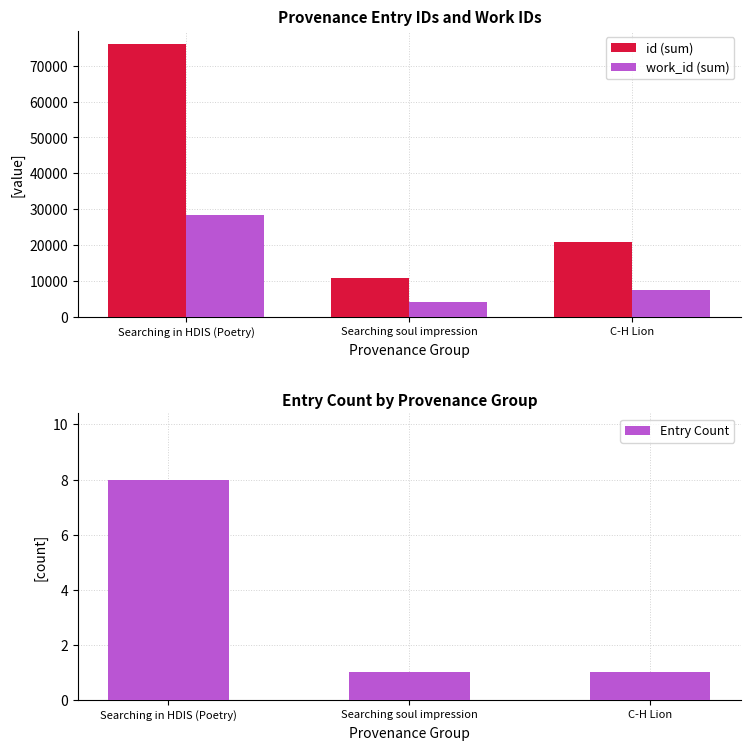

Count the number of categories in the chart.

3